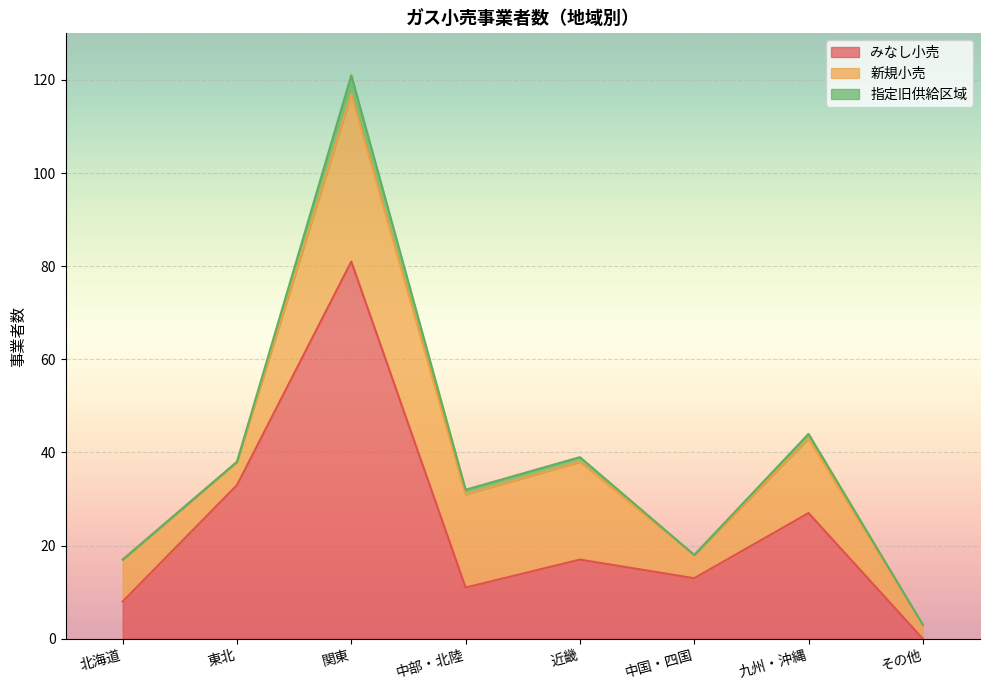

What is the sum of all 新規小売 values?

115